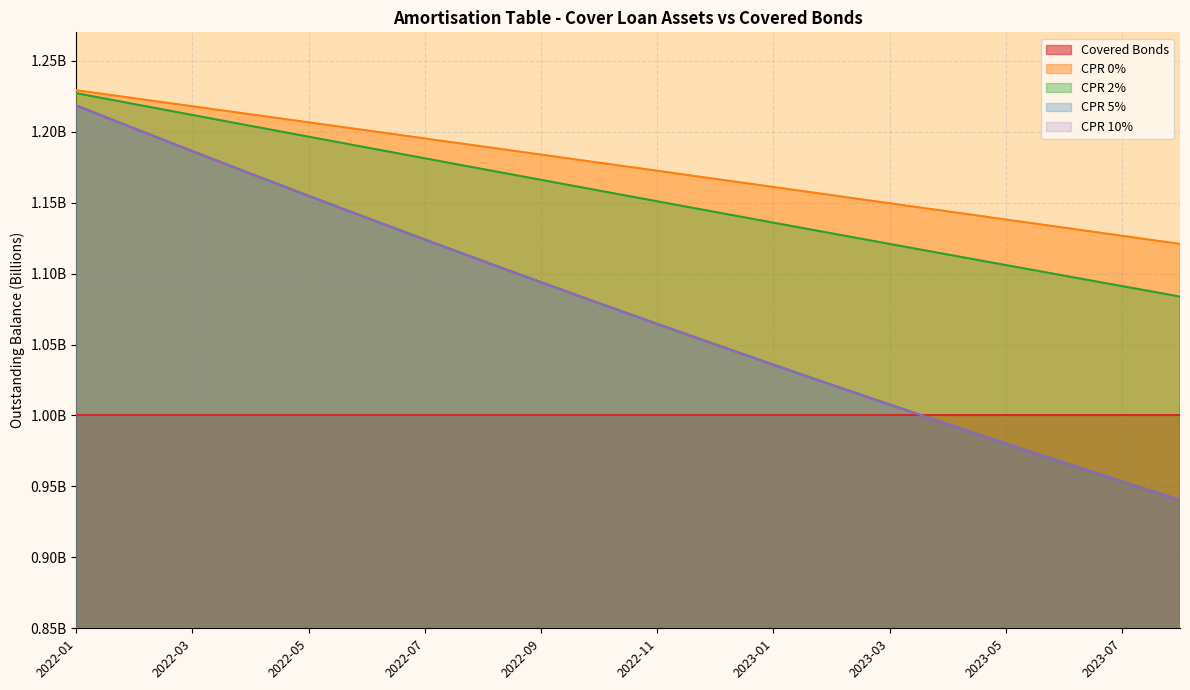

Read the CPR 5% value at 2022-11.

1.1